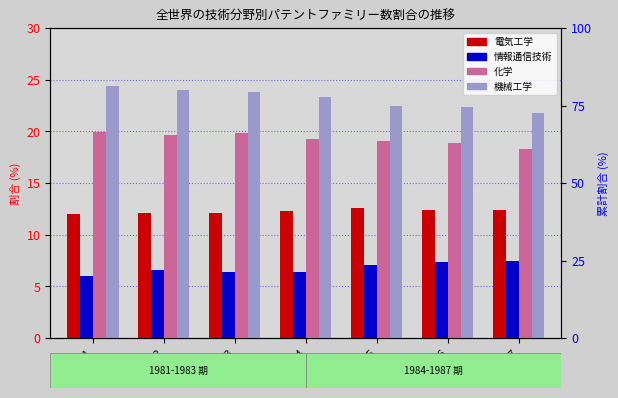

Which category has the lowest value in the 化学 series?

1987